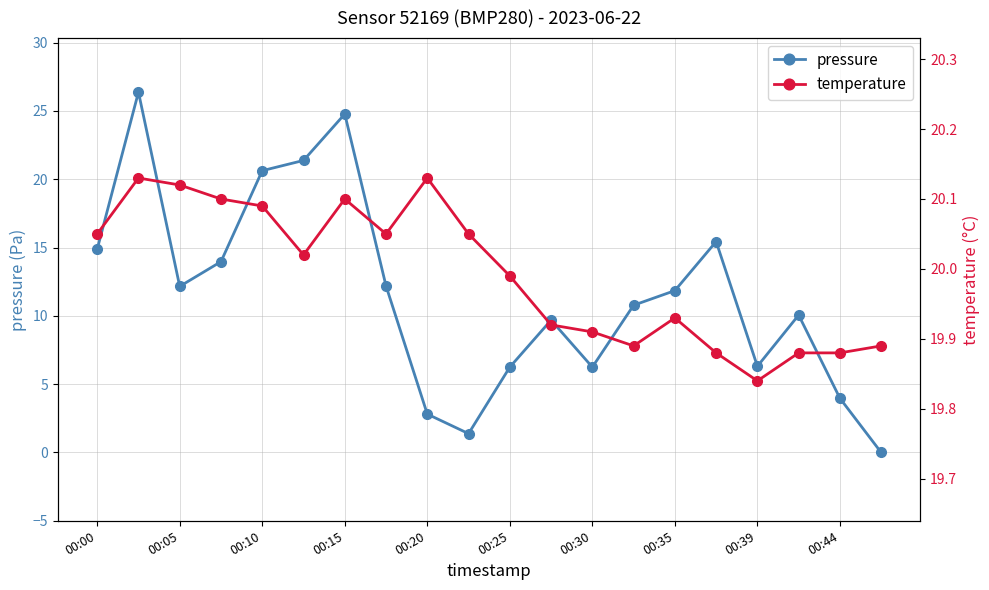

Reading left to right, what are all the values shown in this chart?

pressure: 14.9	26.4	12.2	14.0	20.6	21.4	24.8	12.2	2.8	1.4	6.2	9.7	6.2	10.8	11.9	15.4	6.3	10.1	4.0	0.0
temperature: 20.1	20.1	20.1	20.1	20.1	20.0	20.1	20.1	20.1	20.1	20.0	19.9	19.9	19.9	19.9	19.9	19.8	19.9	19.9	19.9